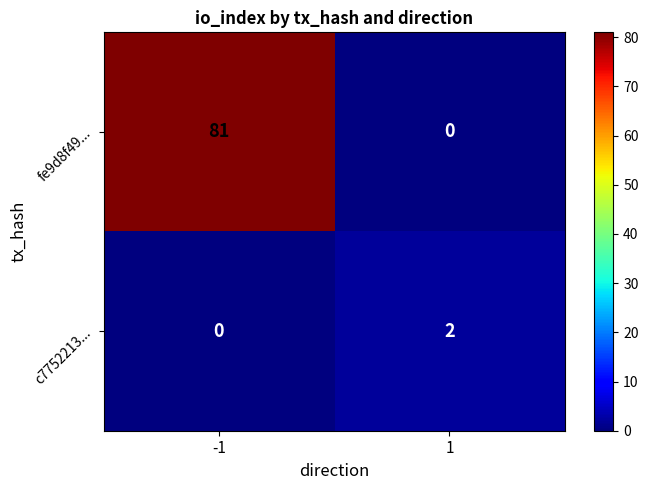

What is the difference between the maximum and minimum values in the fe9d8f49... series?

81